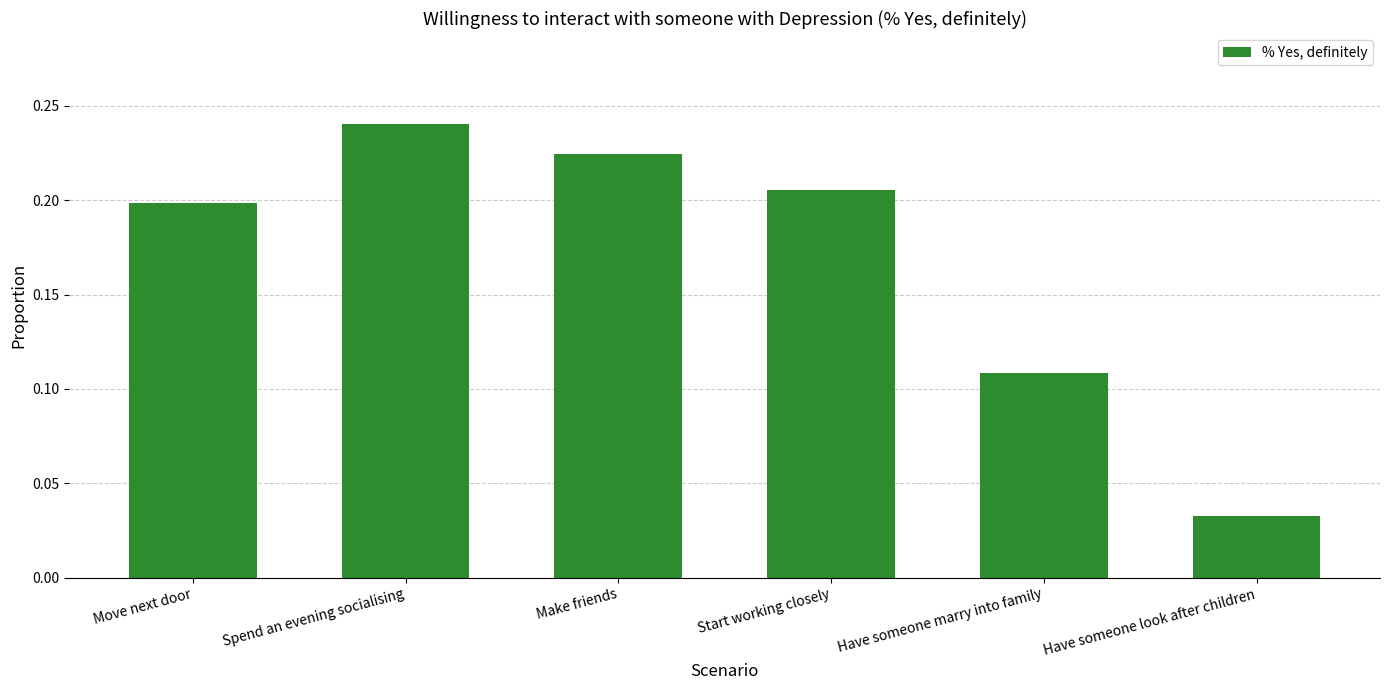

Which category has the highest value across all series?

Spend an evening socialising